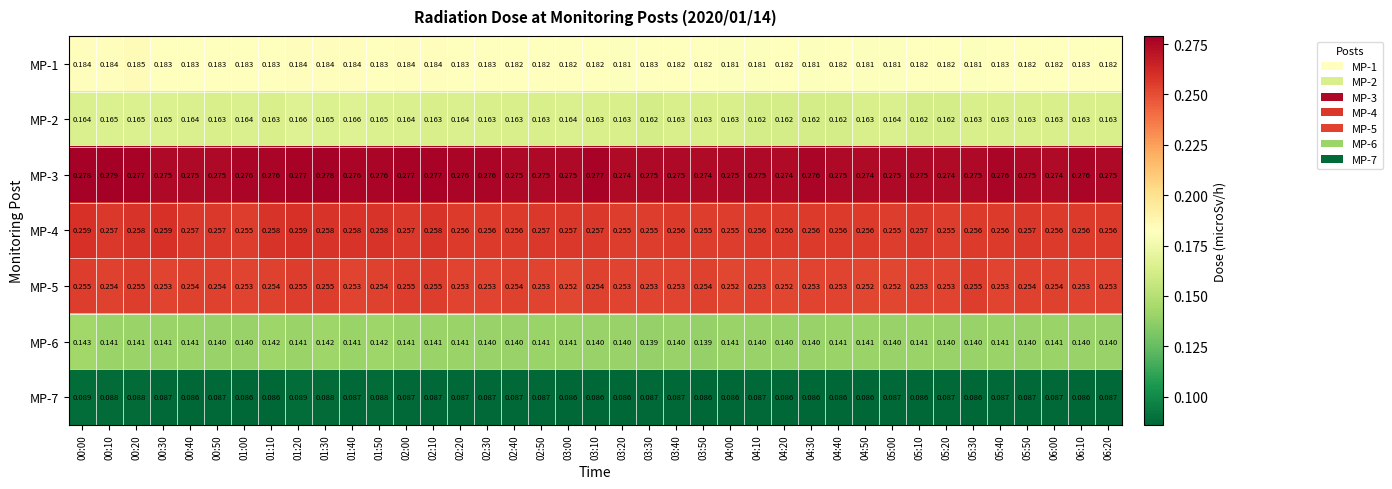

Is the value of MP-4 at 04:50 greater than the value of MP-5 at 02:50?

Yes